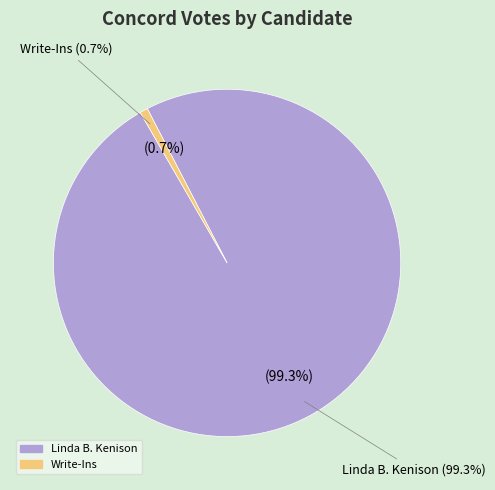

The Write-Ins slice represents 1% of the pie. True or false?

True